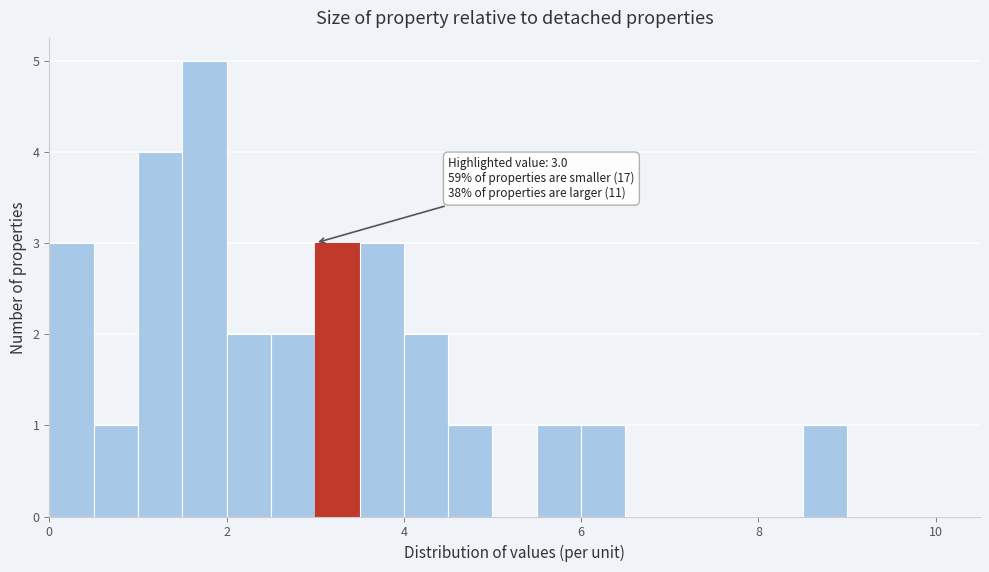

Around what value on the x-axis is the tallest bar? Give the approximate position of its centre, as read against the axis.

1.8